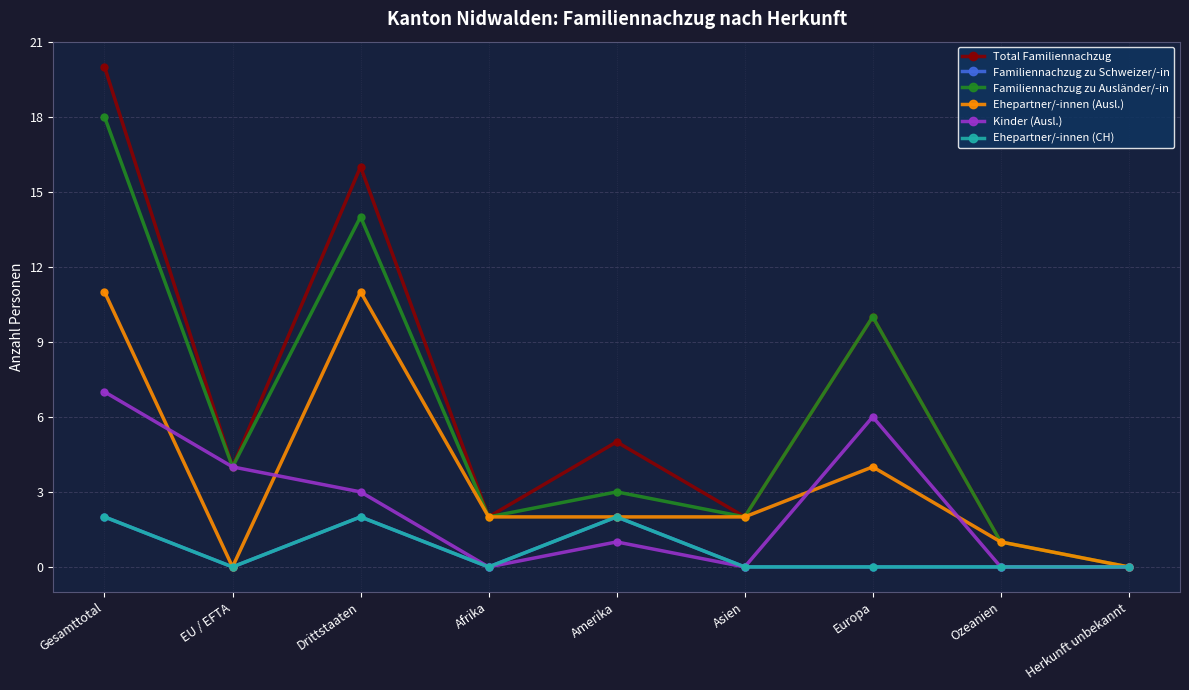

How many interior local valleys does the Total Familiennachzug series have?

3